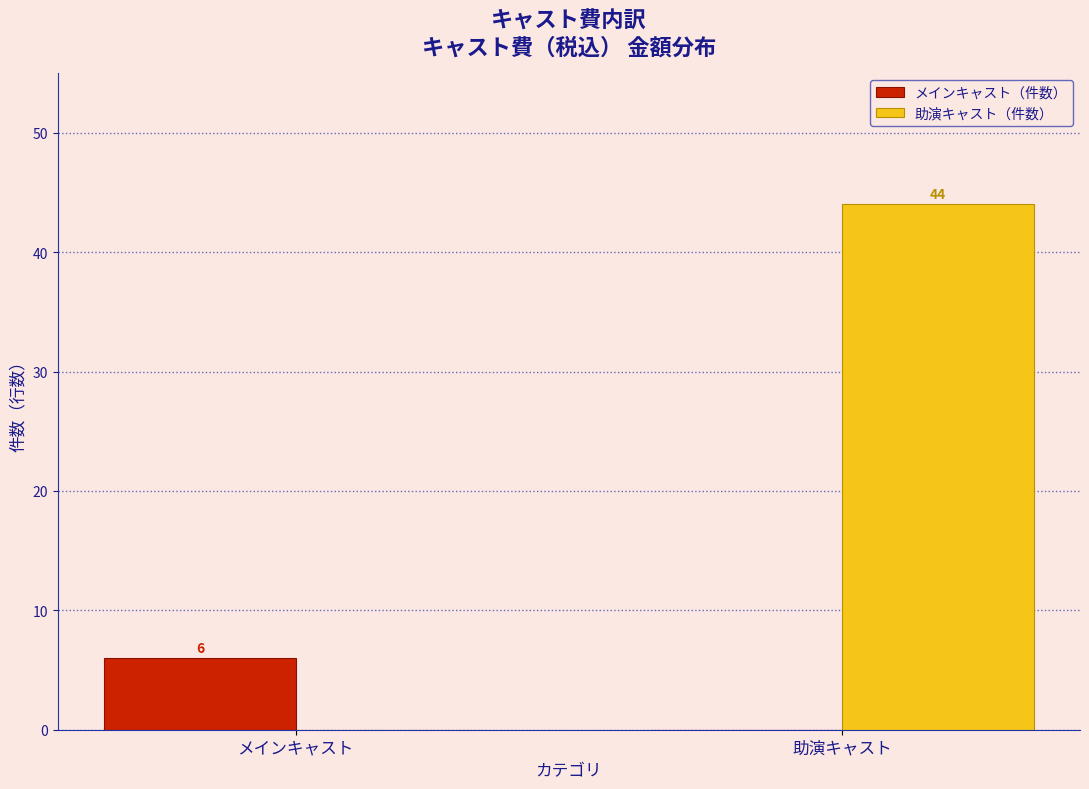

Reading right to left, what are all the values shown in this chart?

メインキャスト（件数）: 助演キャスト=0	メインキャスト=6
助演キャスト（件数）: 助演キャスト=44	メインキャスト=0